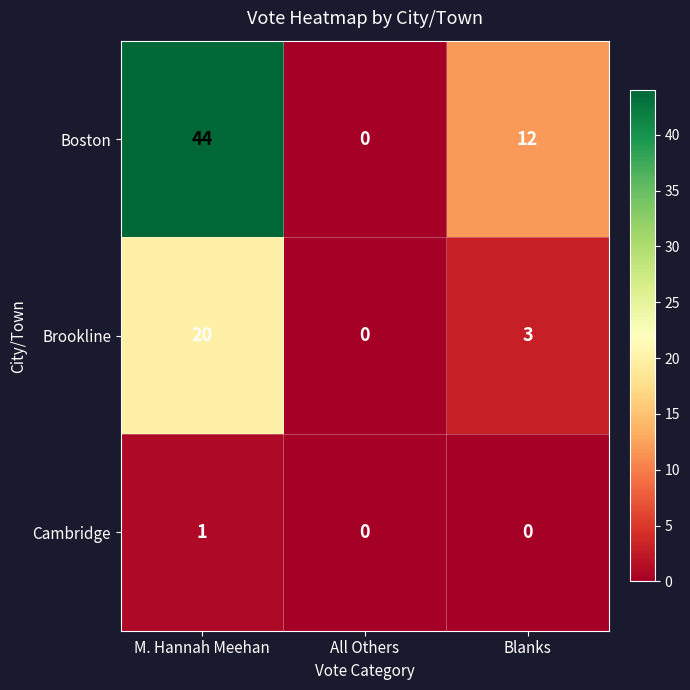

Rank the series by their maximum value, from highest to lowest.

Boston, Brookline, Cambridge